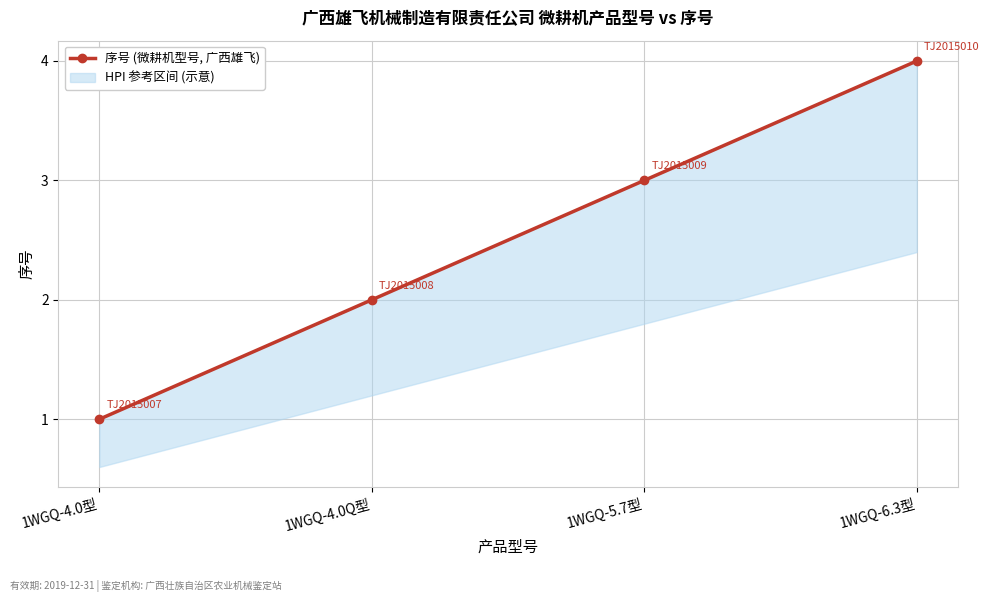

List the labels in order of value, largest first.

1WGQ-6.3型, 1WGQ-5.7型, 1WGQ-4.0Q型, 1WGQ-4.0型